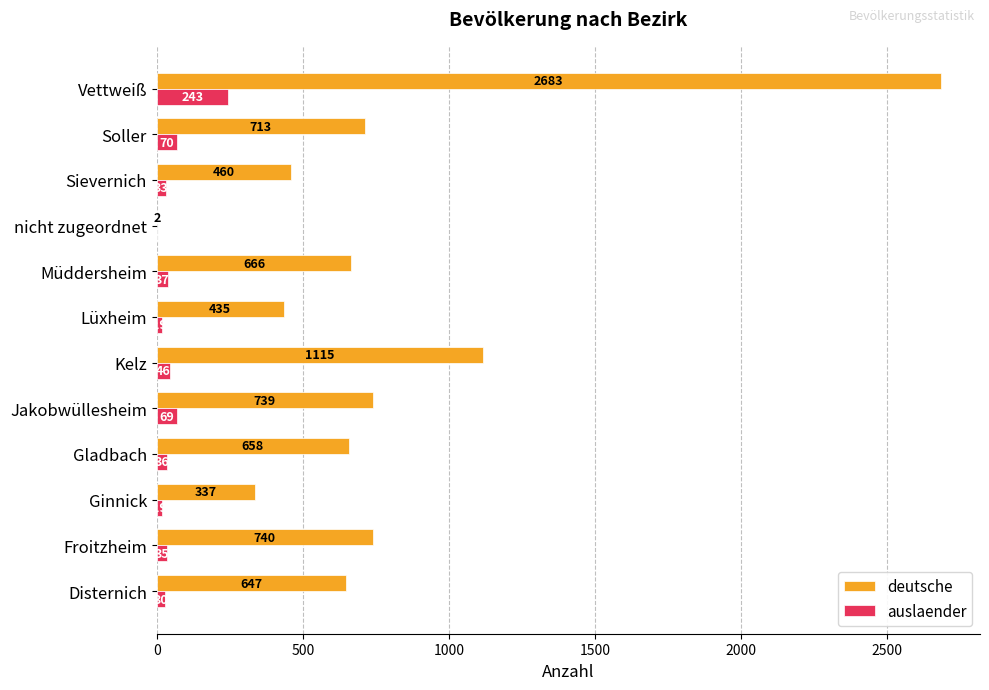

At which label does deutsche reach its peak?

Vettweiß